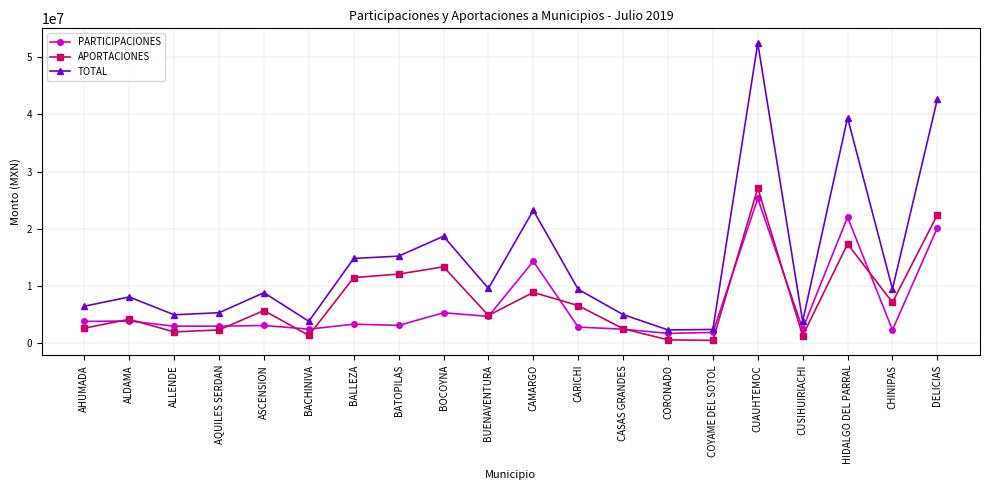

What is the difference between the maximum and minimum values in the APORTACIONES series?

26602010.9